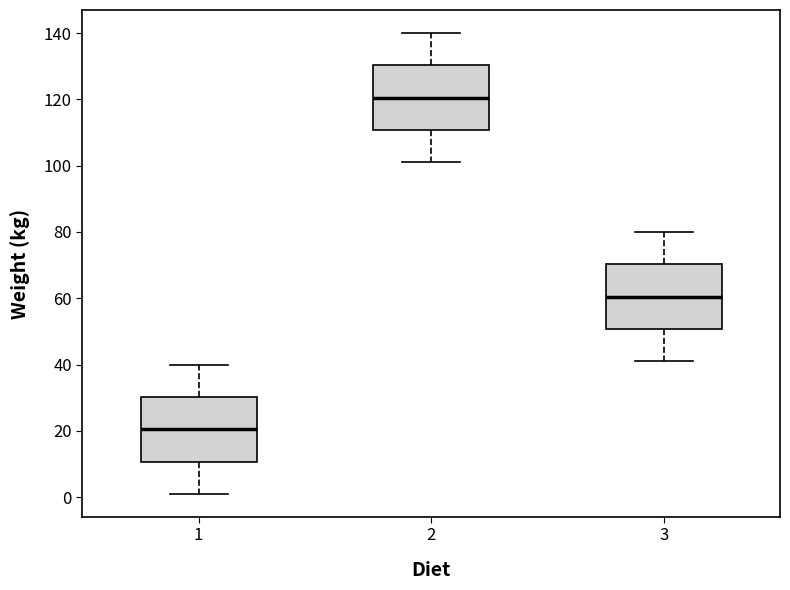

Reading left to right, transcribe this box plot: for each box, give where its median line is, the range the box spans, and where its two whiskers end, as read against the y-axis. The values are not printed on the chart, so give them approximately, as read against the axis.

1: median 20, box 10 to 30, whiskers 2 to 40
2: median 120, box 110 to 130, whiskers 102 to 140
3: median 60, box 50 to 70, whiskers 42 to 80